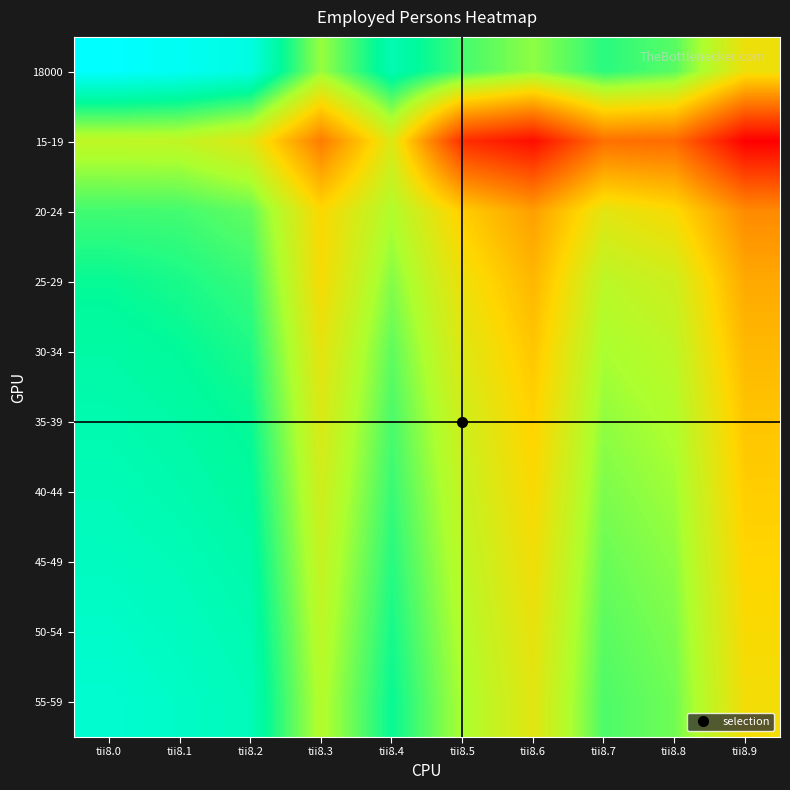

At how many categories does at least one series exceed 12?

3